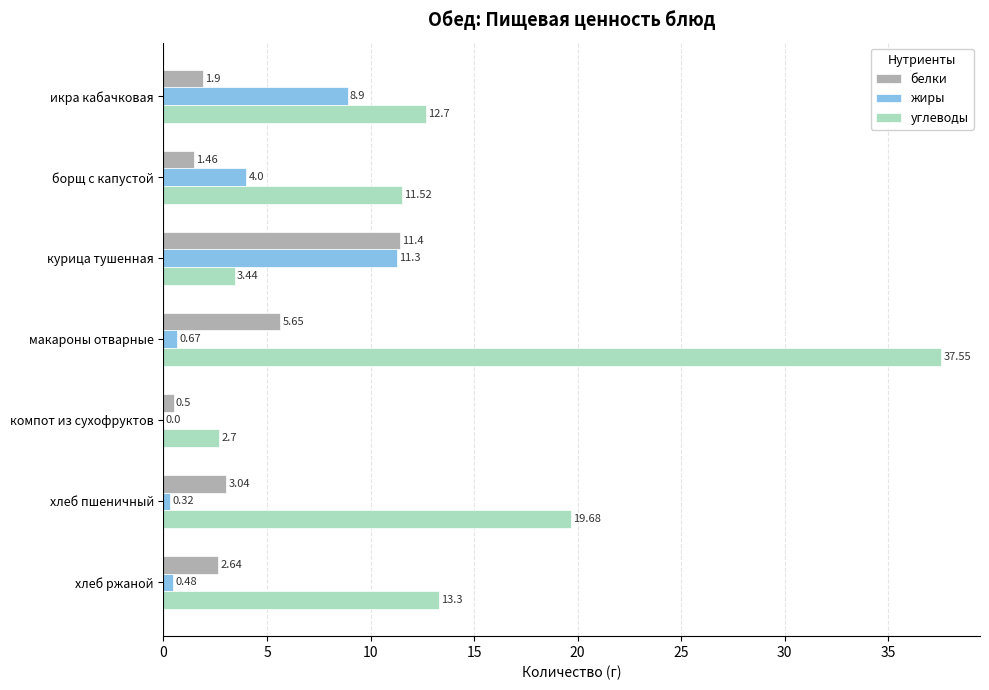

What is the sum of all углеводы values?

100.9